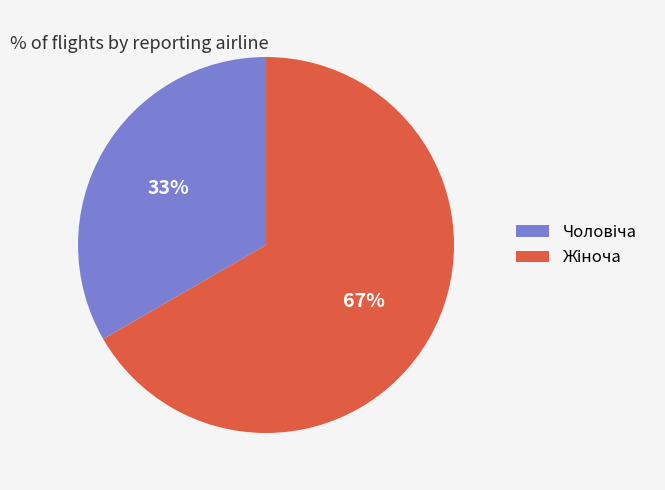

To the nearest percent, what is the average slice percentage?

50%